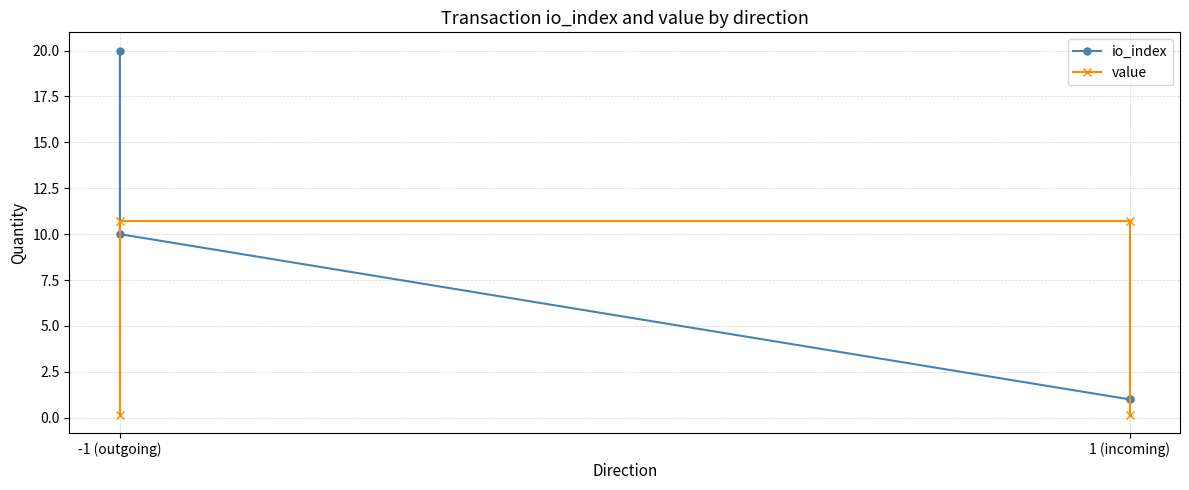

Between which two adjacent categories do value and io_index first intersect?

-1 (outgoing) and -1 (outgoing)